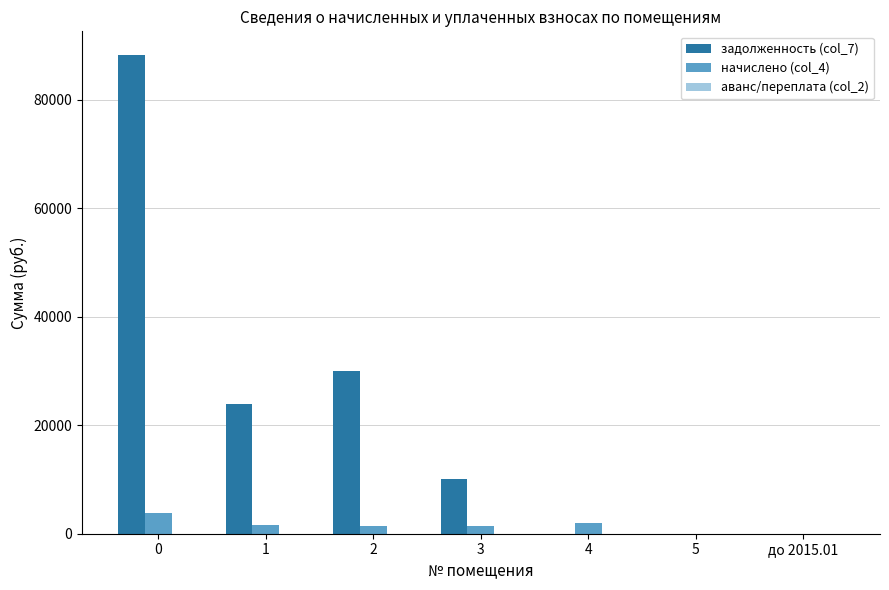

What is the total value across all series at 0?

92006.0